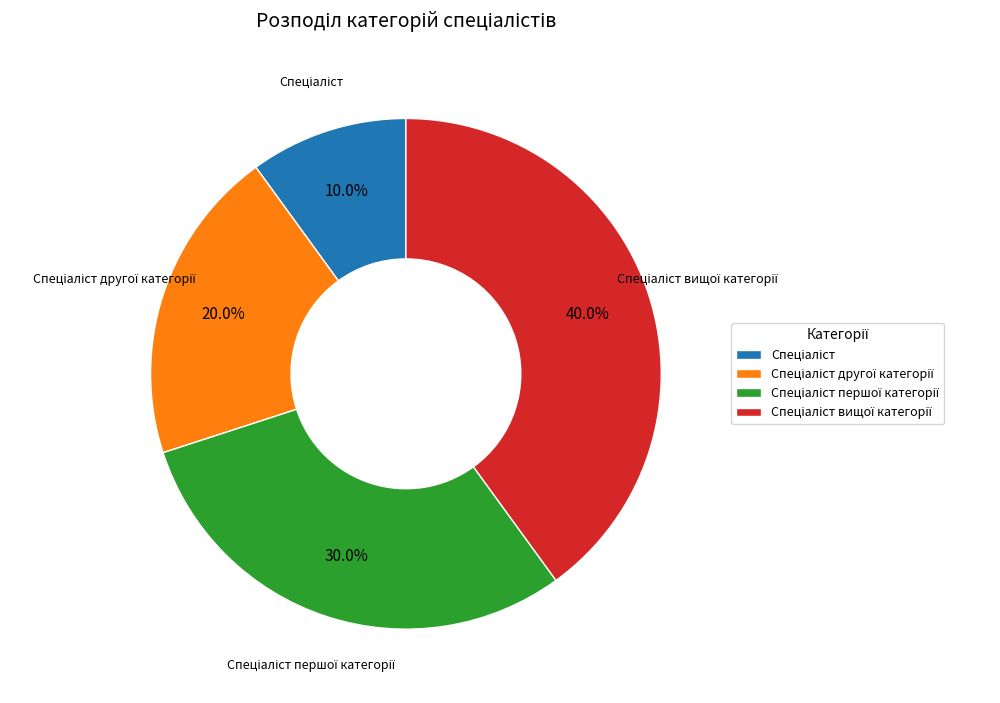

Is there a majority slice in this chart?

No